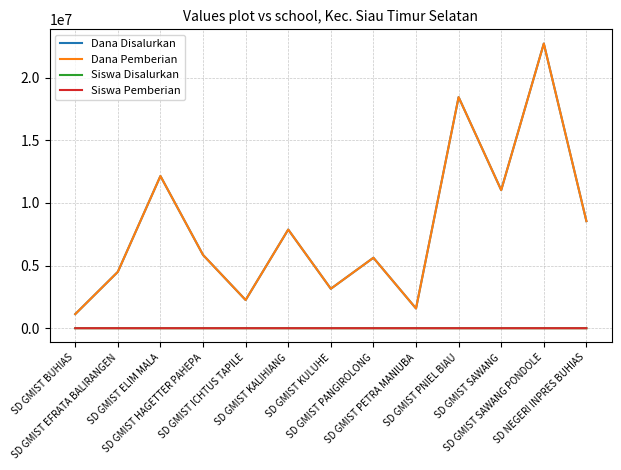

What is the highest value of the Siswa Disalurkan series?

54